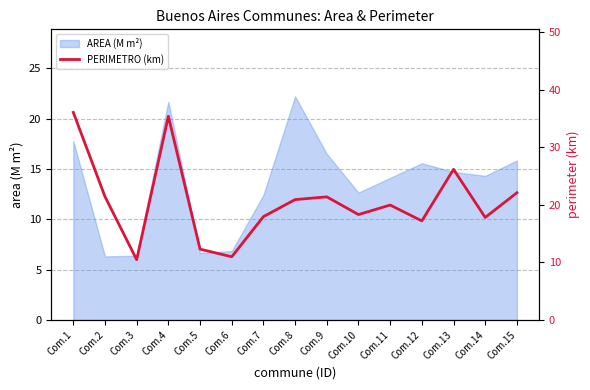

How many interior local peaks (higher than both neighbors) does the data have?

4